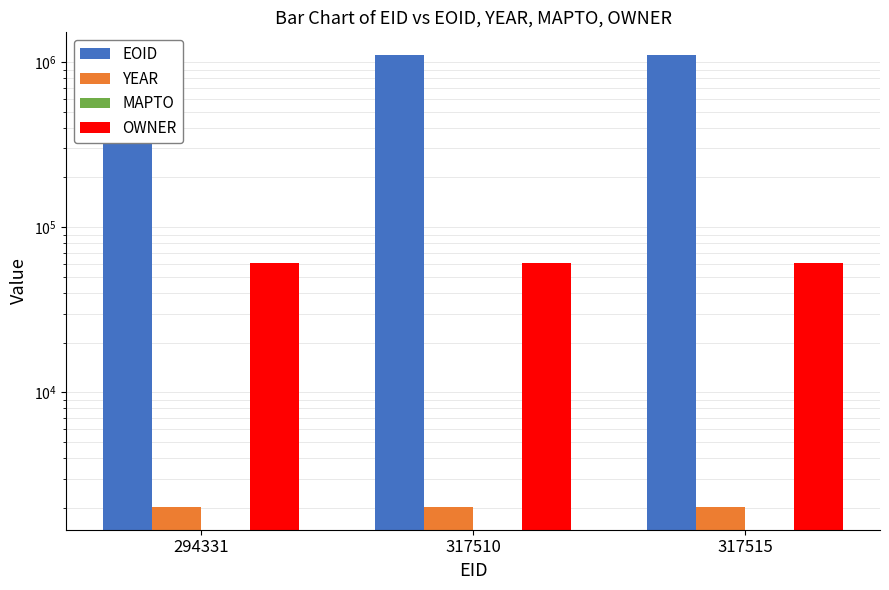

Reading left to right, transcribe all the data shown in this chart.

EOID: 294331=1102770	317510=1102768	317515=1102769
YEAR: 294331=2019	317510=2019	317515=2019
MAPTO: 294331=0	317510=0	317515=0
OWNER: 294331=60267	317510=60267	317515=60267